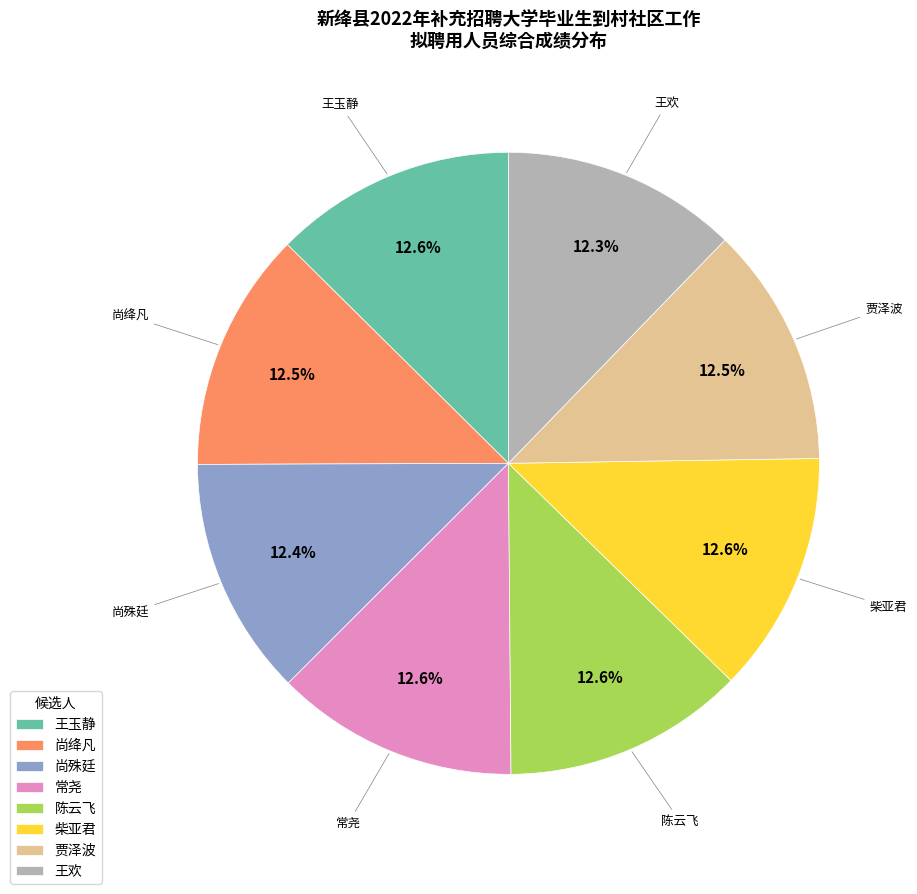

How many segments does this pie chart have?

8